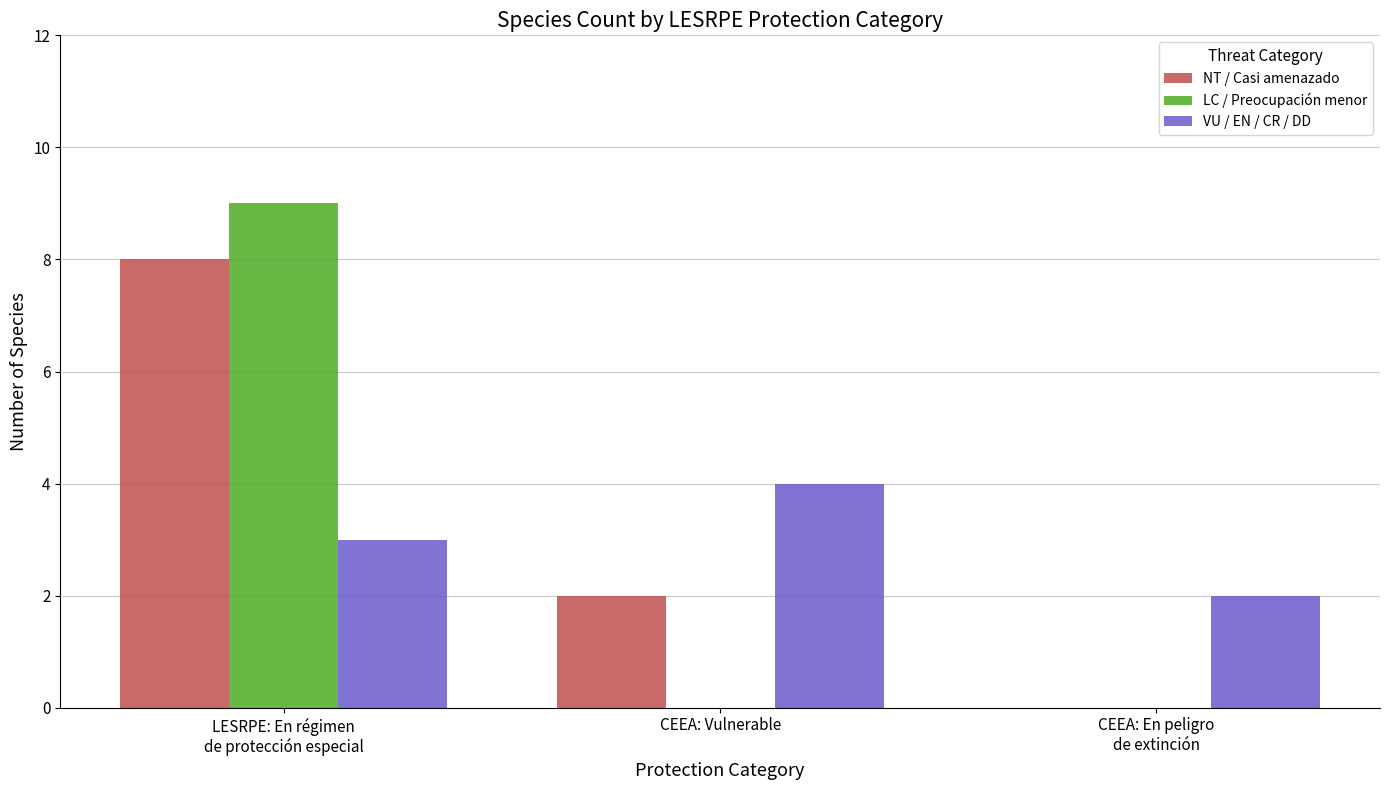

What is the maximum value shown in the chart?

9